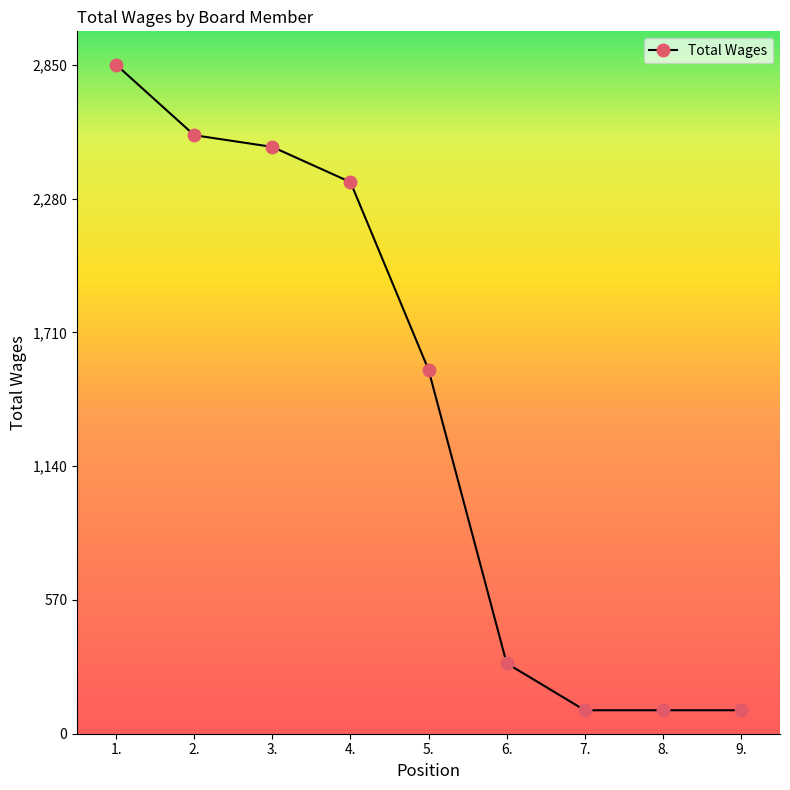

What is the label of the 1st point from the left?

1.